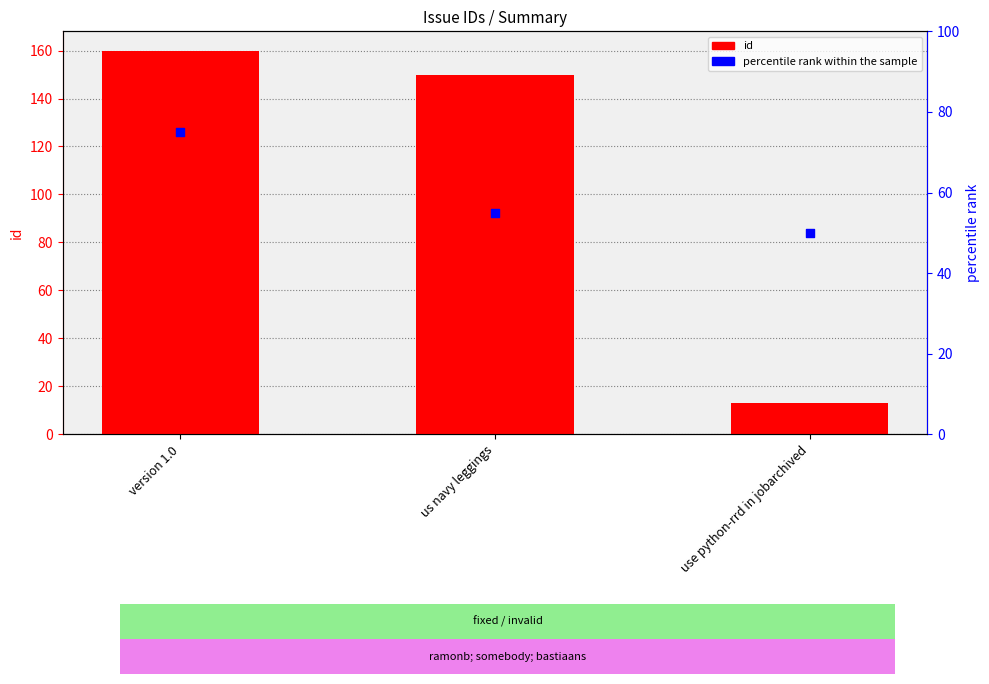

Is the value of percentile rank within the sample at us navy leggings greater than the value of id at use python-rrd in jobarchived?

Yes